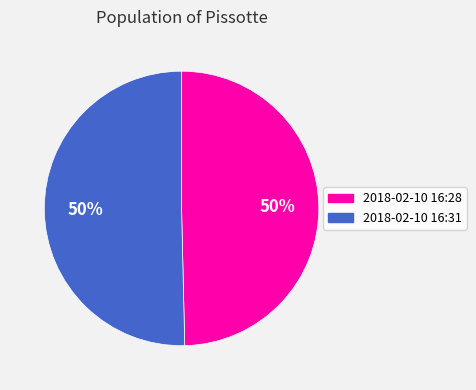

To the nearest percent, what is the average slice percentage?

50%